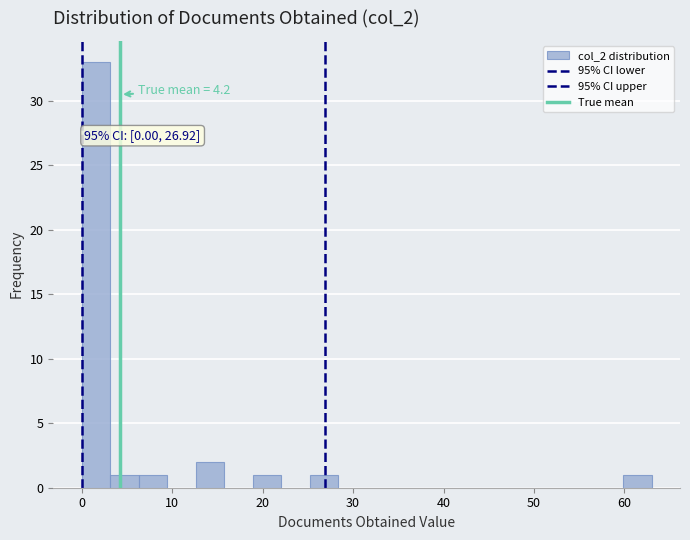

Read against the x-axis, roughly where is the centre of the tallest bar?

2